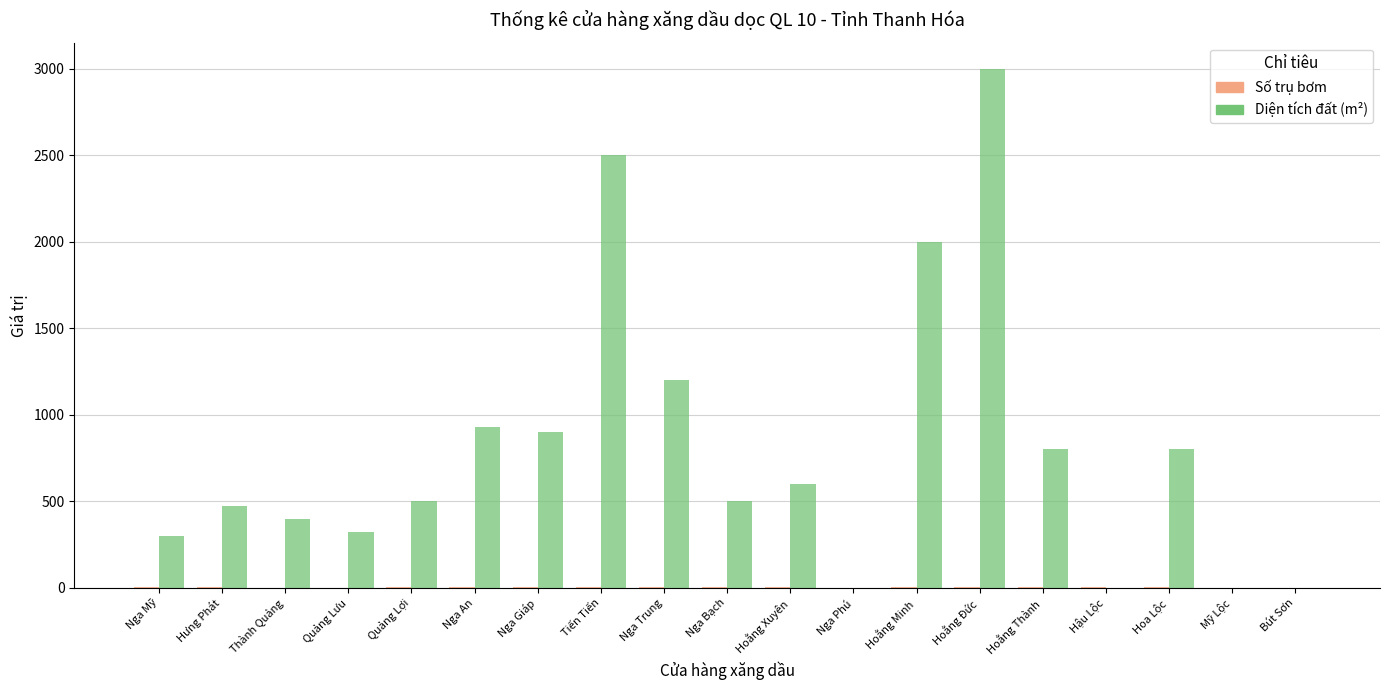

True or false: Diện tích đất (m²) has a value of -1018 at Hậu Lộc.

False